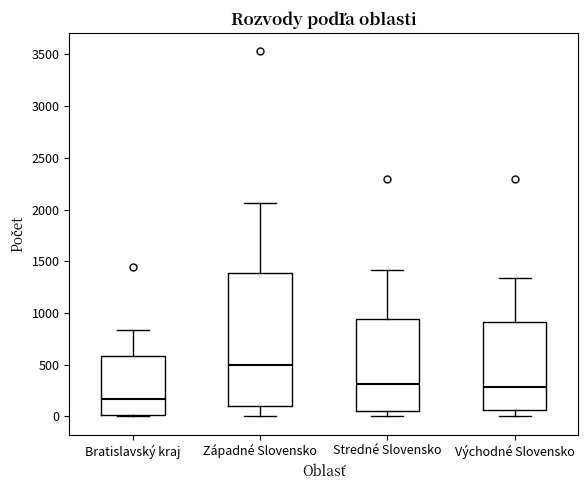

Reading left to right, transcribe this box plot: for each box, give where its median line is, the range the box spans, and where its two whiskers end, as read against the y-axis. The values are not printed on the chart, so give them approximately, as read against the axis.

Bratislavský kraj: median 150, box 0 to 600, whiskers 0 to 850
Západné Slovensko: median 500, box 100 to 1400, whiskers 0 to 2050
Stredné Slovensko: median 300, box 50 to 950, whiskers 0 to 1400
Východné Slovensko: median 300, box 50 to 900, whiskers 0 to 1350